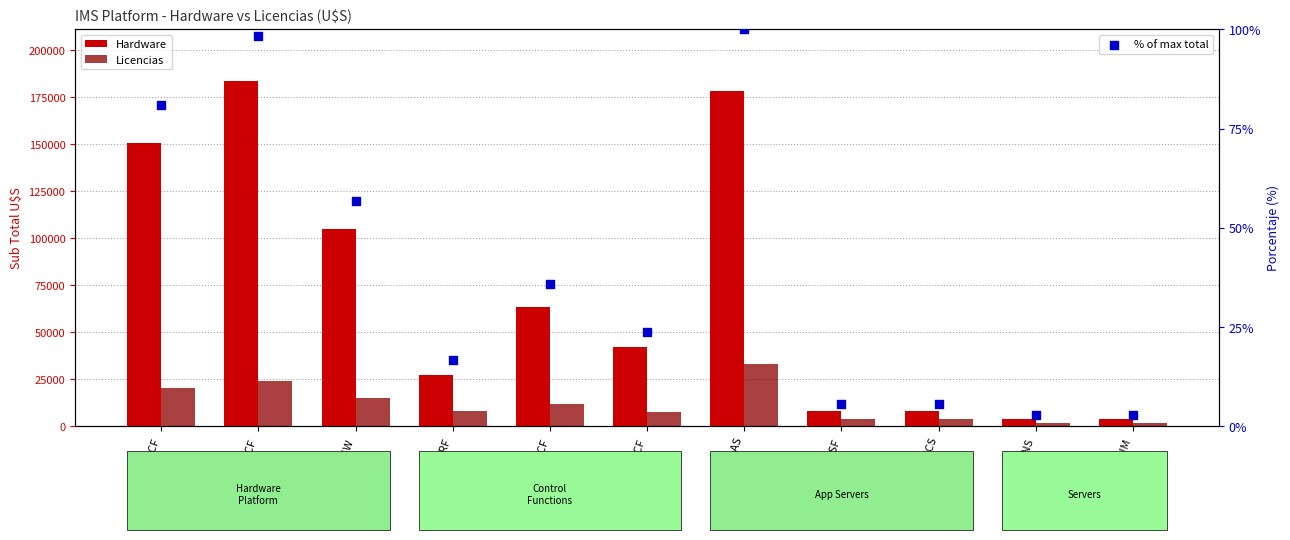

Is the value of Hardware at MGCF greater than the value of % of max total at OSA SCS?

Yes